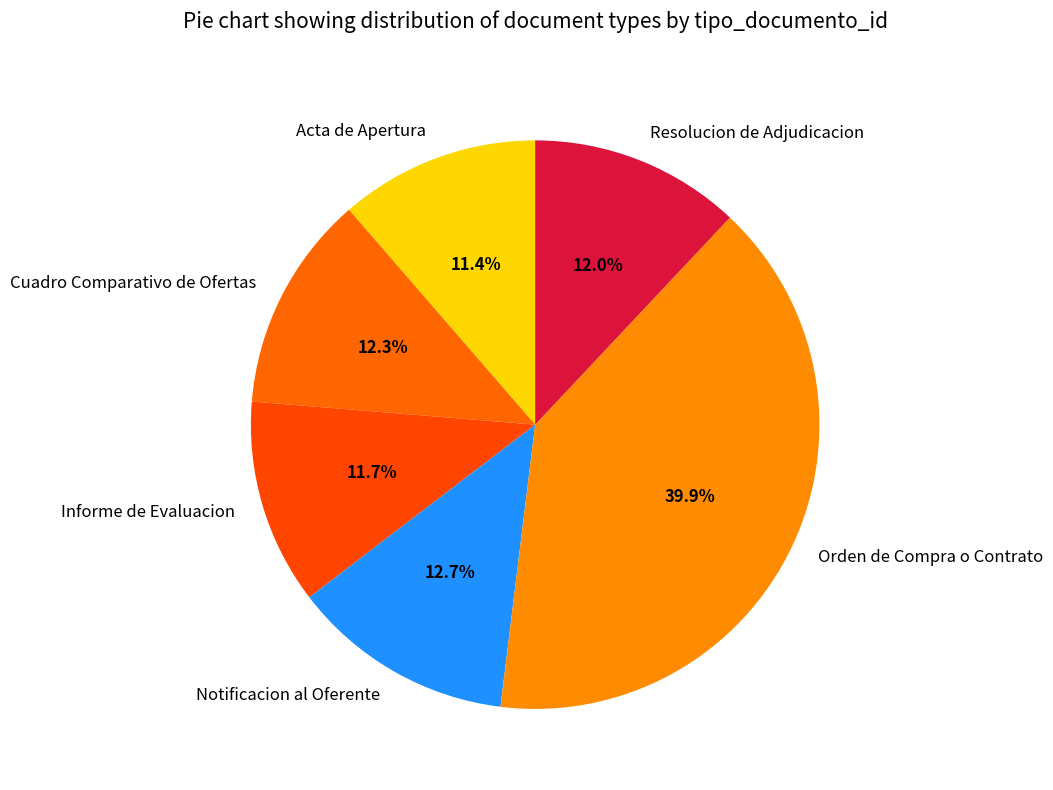

Combined, what portion of the pie is Acta de Apertura and Orden de Compra o Contrato?

51.3%